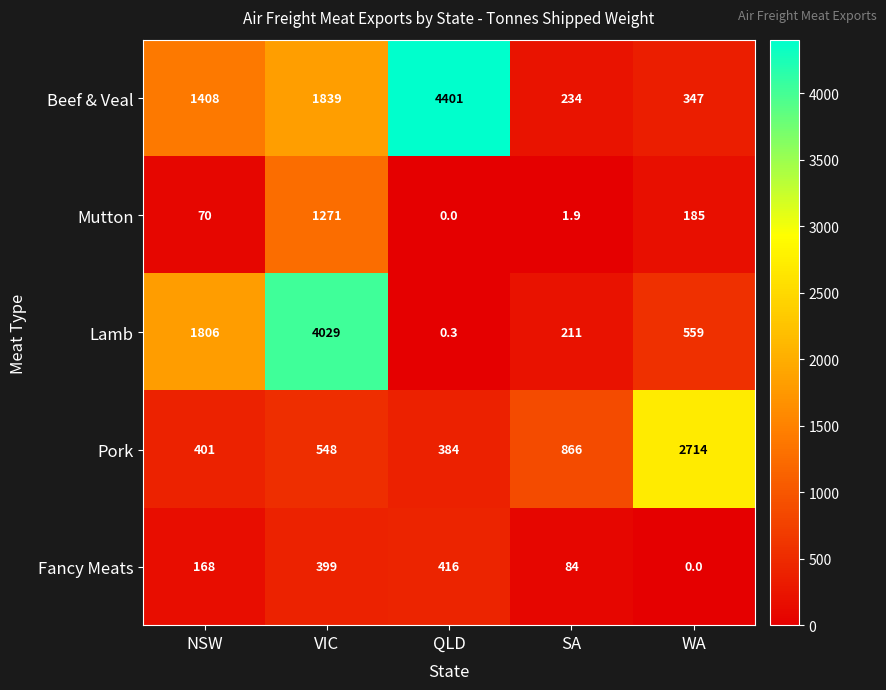

At which category is the sum across all series the highest?

VIC